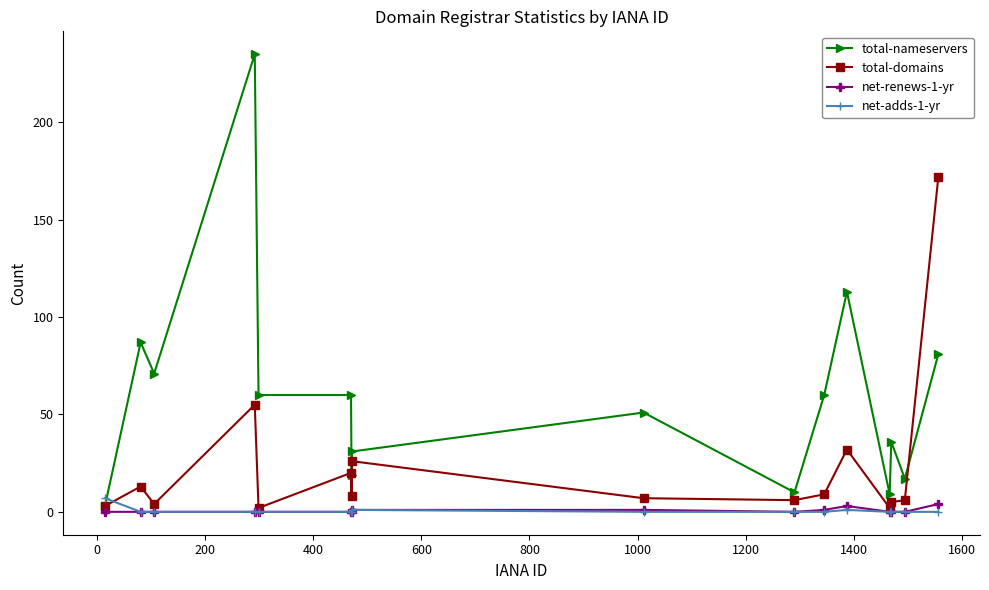

What is the highest value of the total-nameservers series?

235